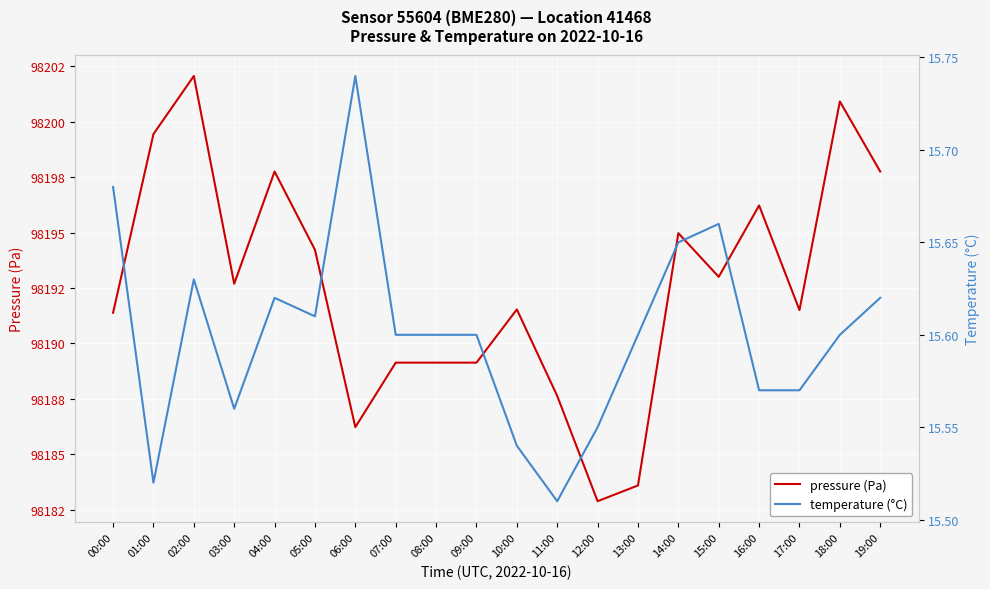

True or false: pressure (Pa) and temperature (°C) intersect in this chart.

False